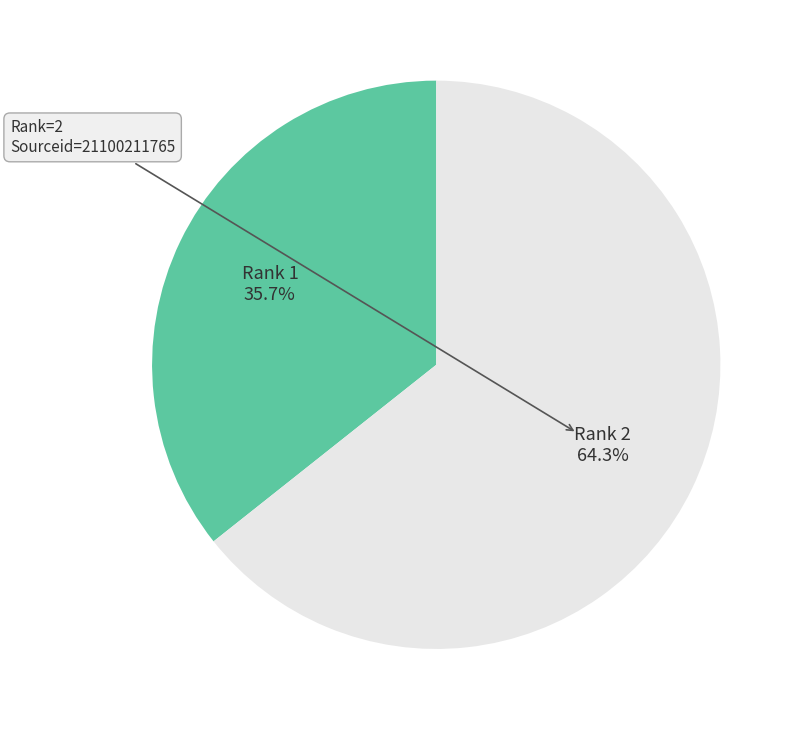

Which slice is the smallest?

Rank 1